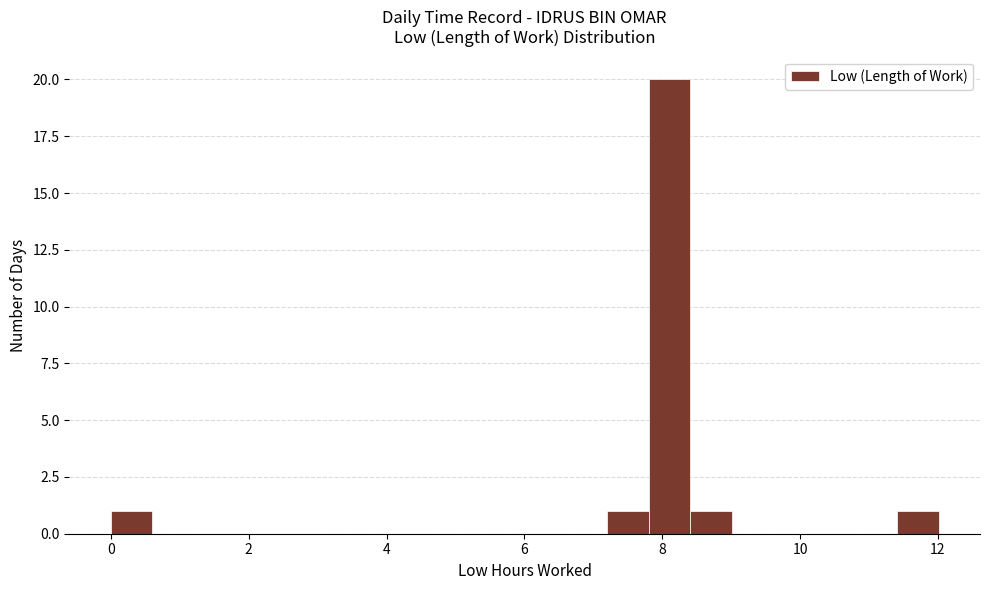

Read against the x-axis, roughly where is the centre of the tallest bar?

8.2